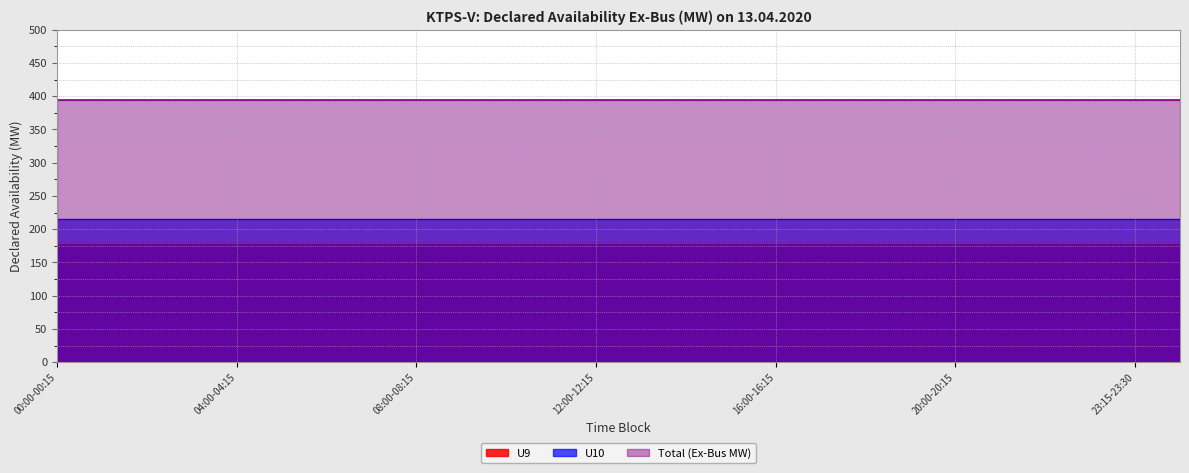

Between 02:00-02:15 and 13:00-13:15, which is larger?

02:00-02:15